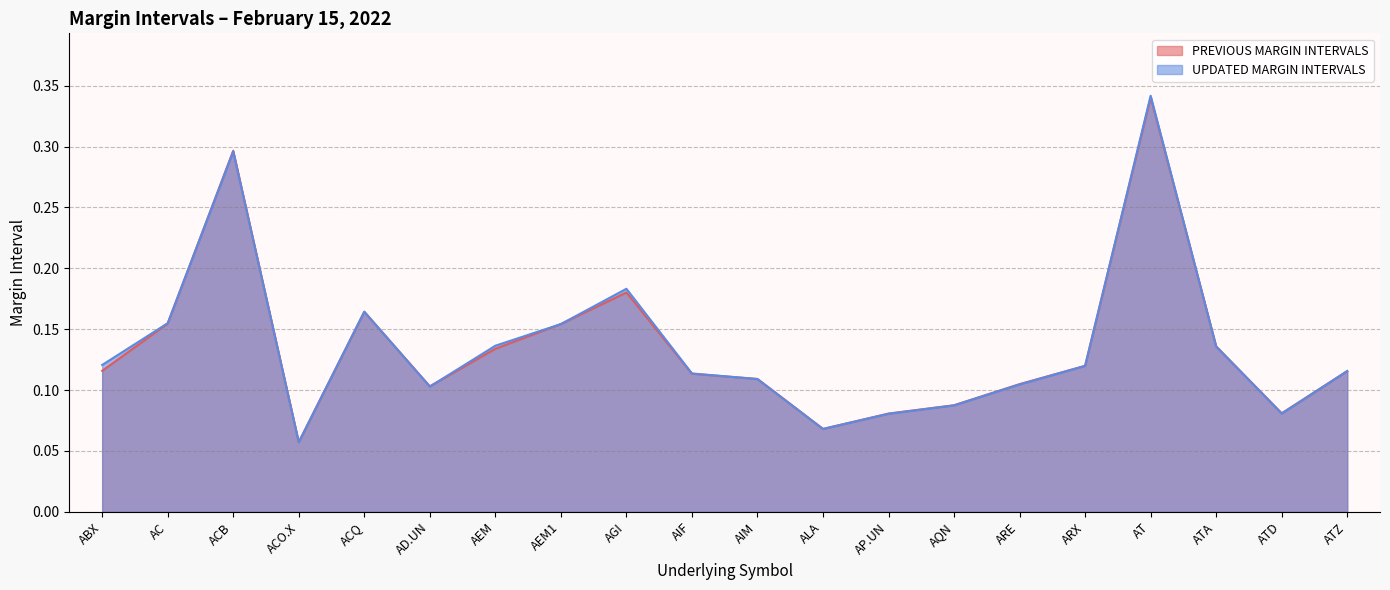

Rank the series by their average value, from highest to lowest.

UPDATED MARGIN INTERVALS, PREVIOUS MARGIN INTERVALS